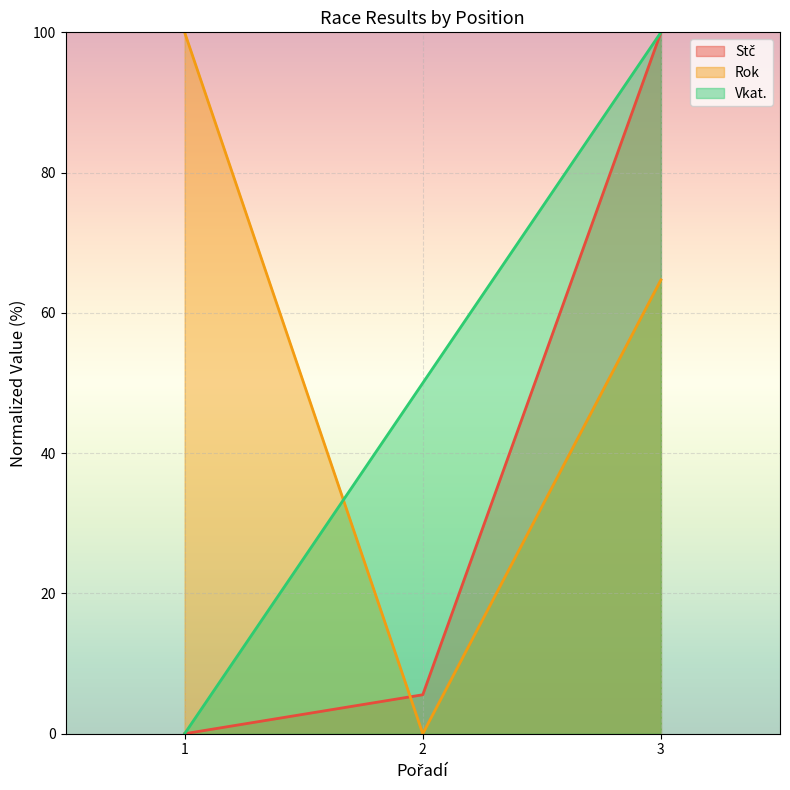

Rank the categories by Rok value from lowest to highest.

2, 3, 1